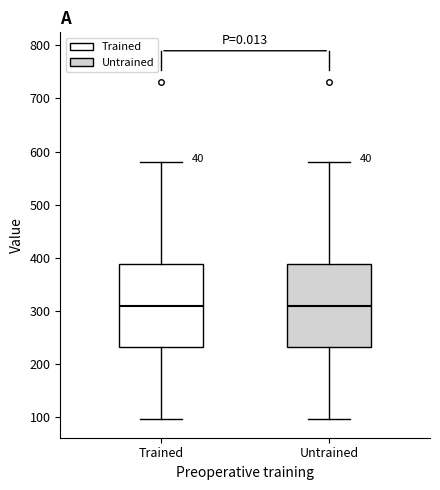

Reading left to right, read every box against the y-axis: the position of its median line, the range the box covers, and the ends of its whiskers. The values are not printed on the chart, so give them approximately, as read against the axis.

Trained: median 310, box 230 to 390, whiskers 100 to 580
Untrained: median 310, box 230 to 390, whiskers 100 to 580